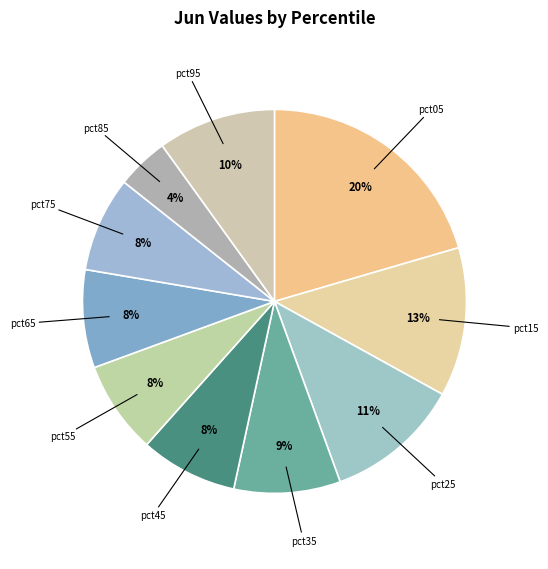

How many segments does this pie chart have?

10